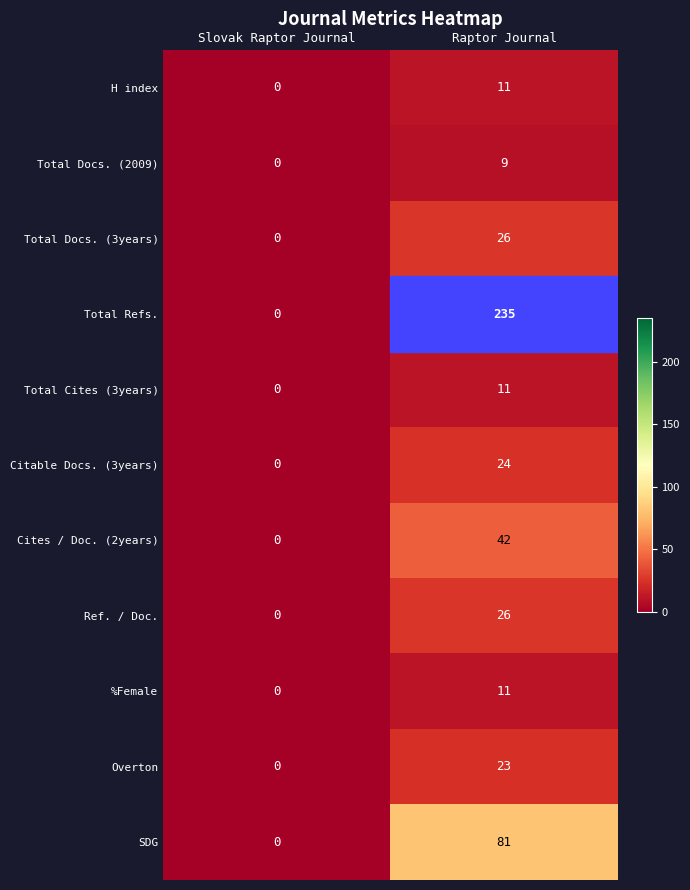

What is the highest value of the Citable Docs. (3years) series?

24